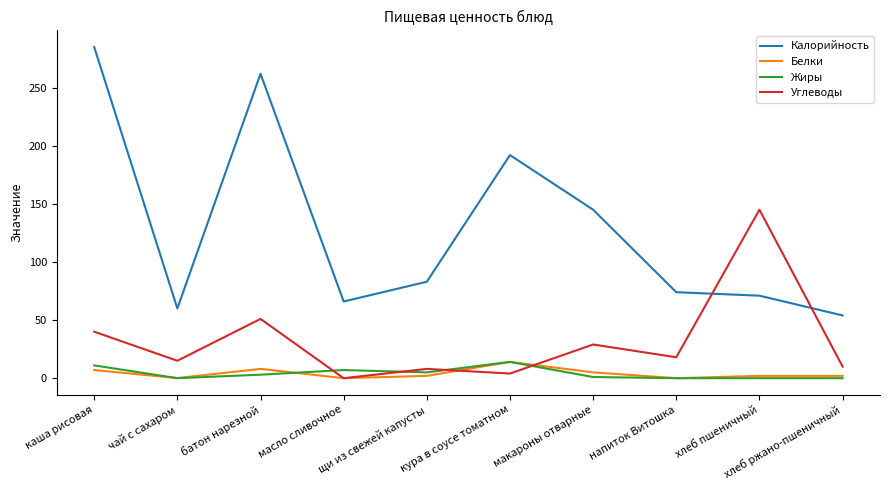

How many categories are shown in the chart?

10